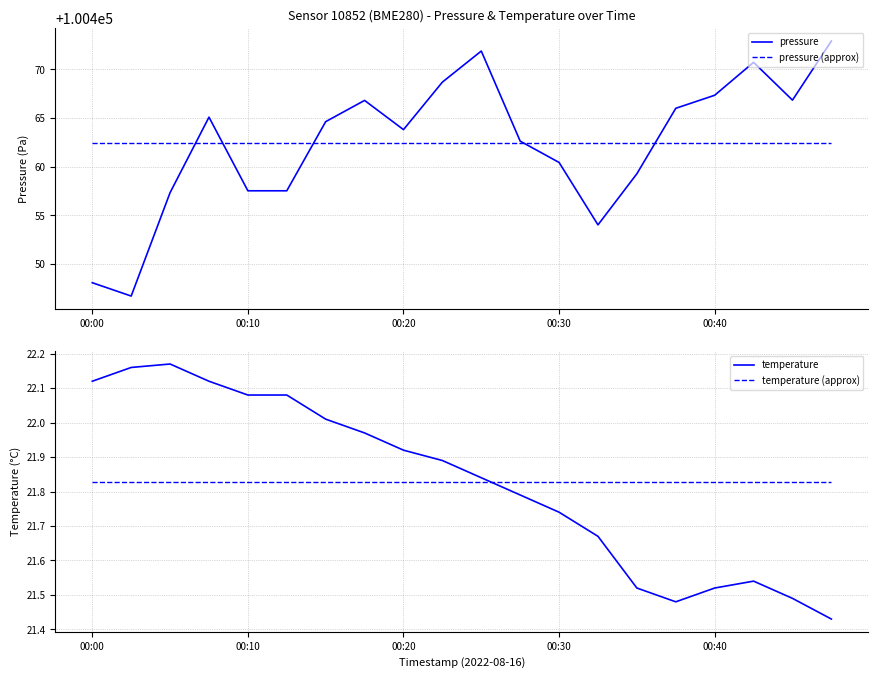

After their last crossing, which series has the higher values: temperature or temperature (approx)?

temperature (approx)